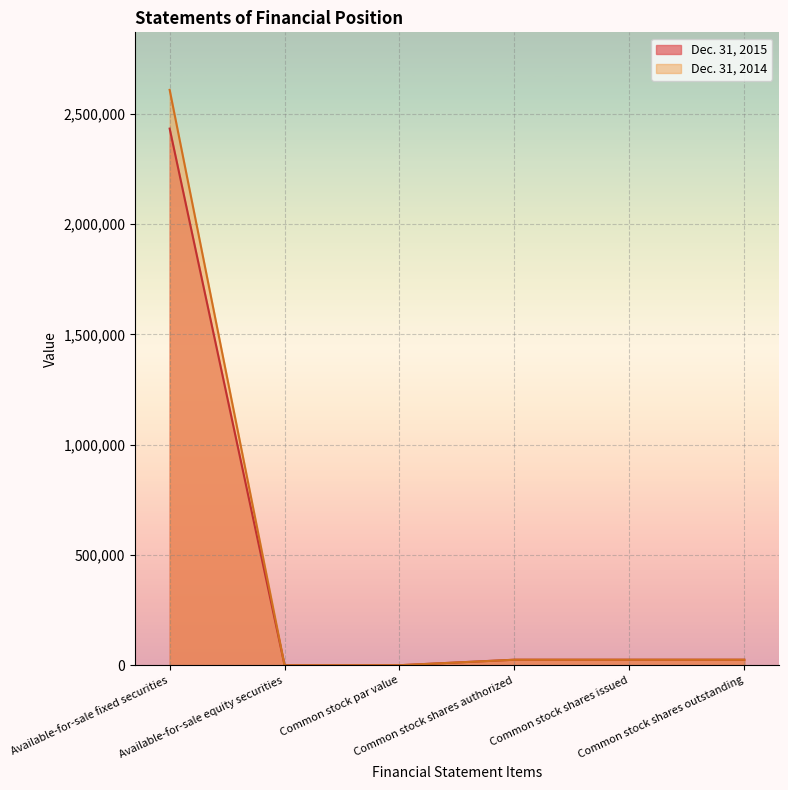

Which label corresponds to the largest value in the chart?

Available-for-sale fixed securities